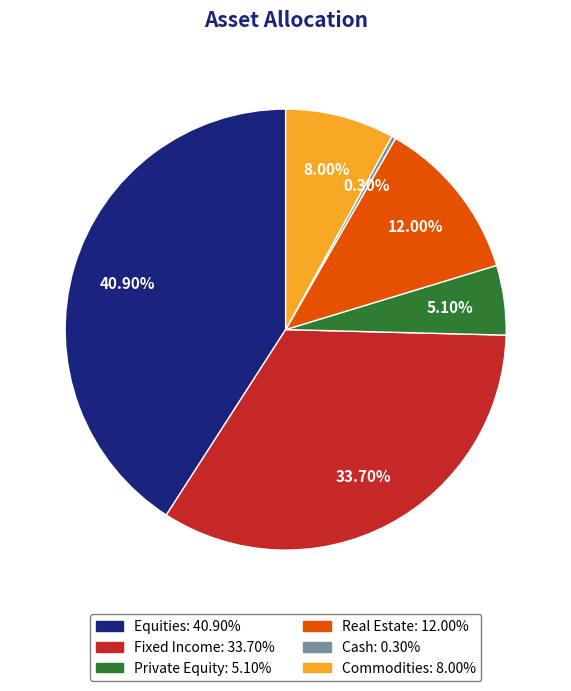

Is Commodities the majority of the pie?

No